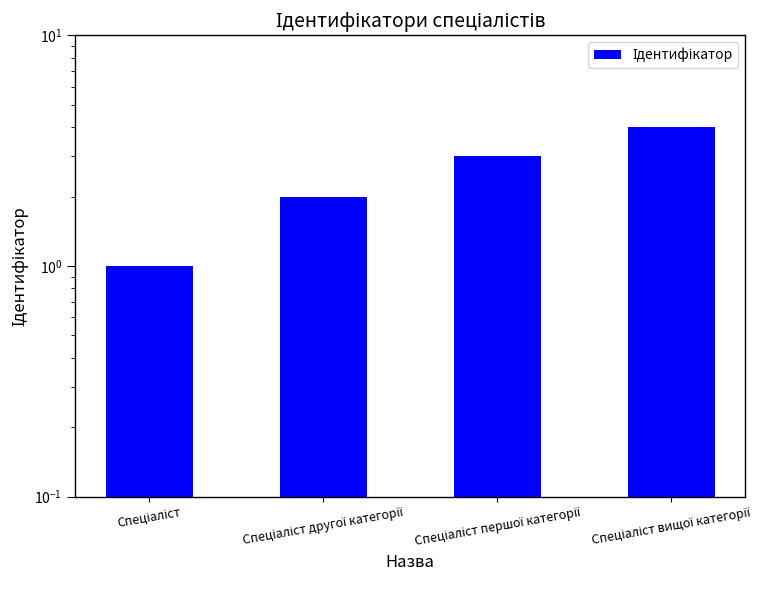

What position from the right is Спеціаліст другої категорії?

3